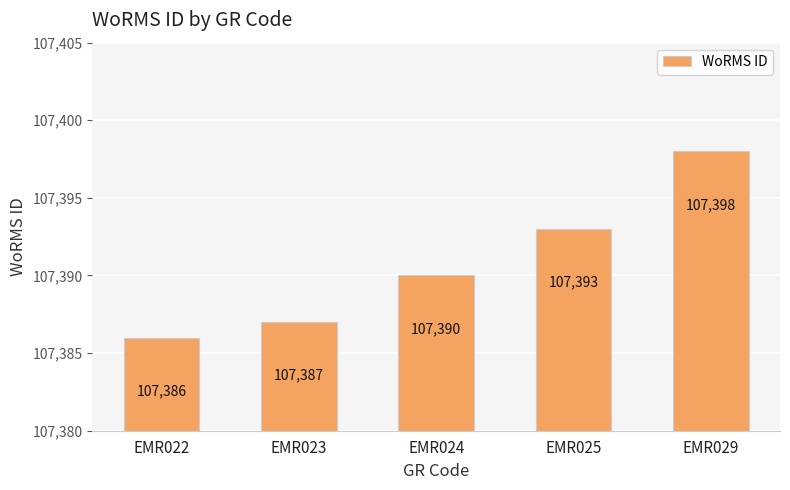

At which label is the value closest to 107392?

EMR025